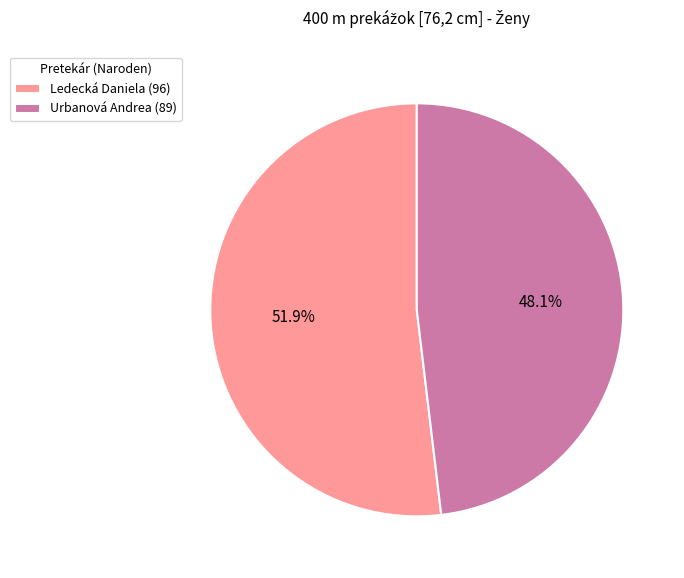

Count the number of slices in the pie.

2